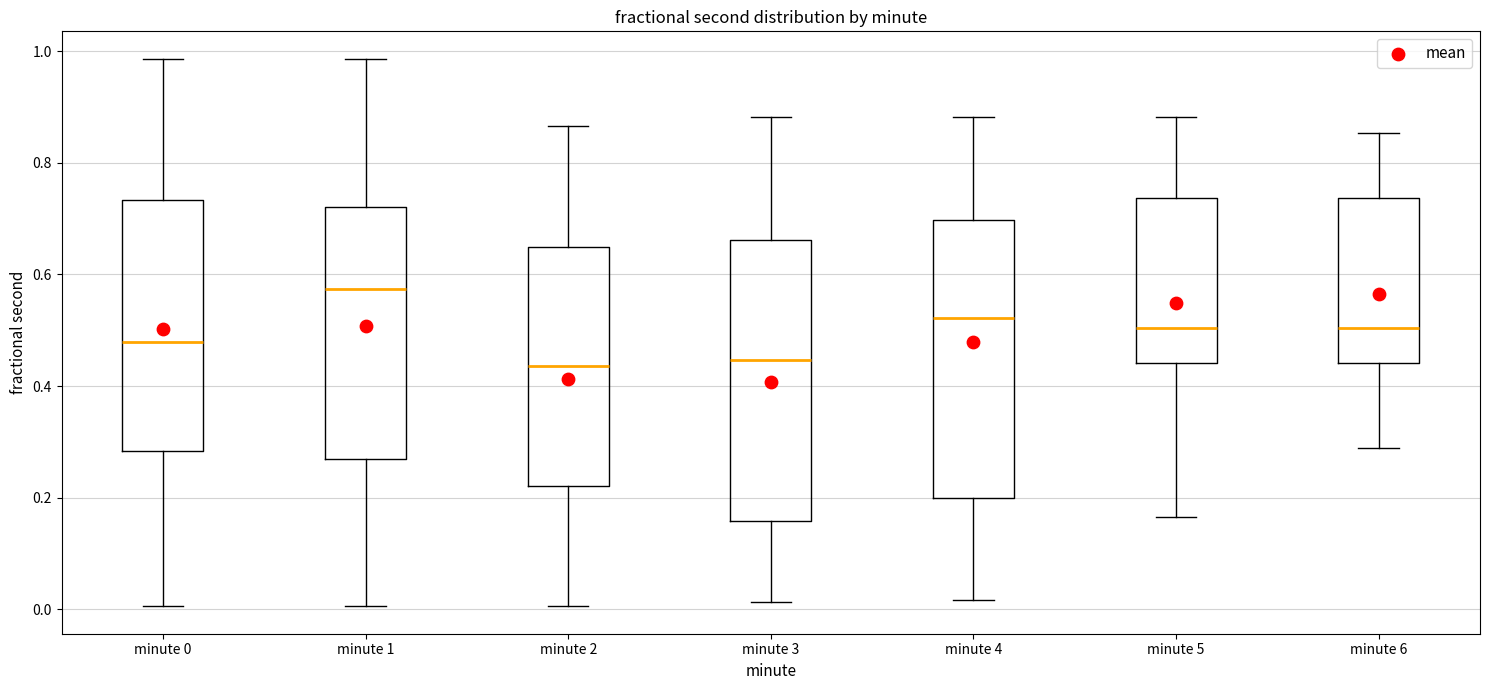

Where does the upper whisker of the box for minute 1 end on the y-axis? The values are not printed on the chart, so give them approximately, as read against the axis.

0.98